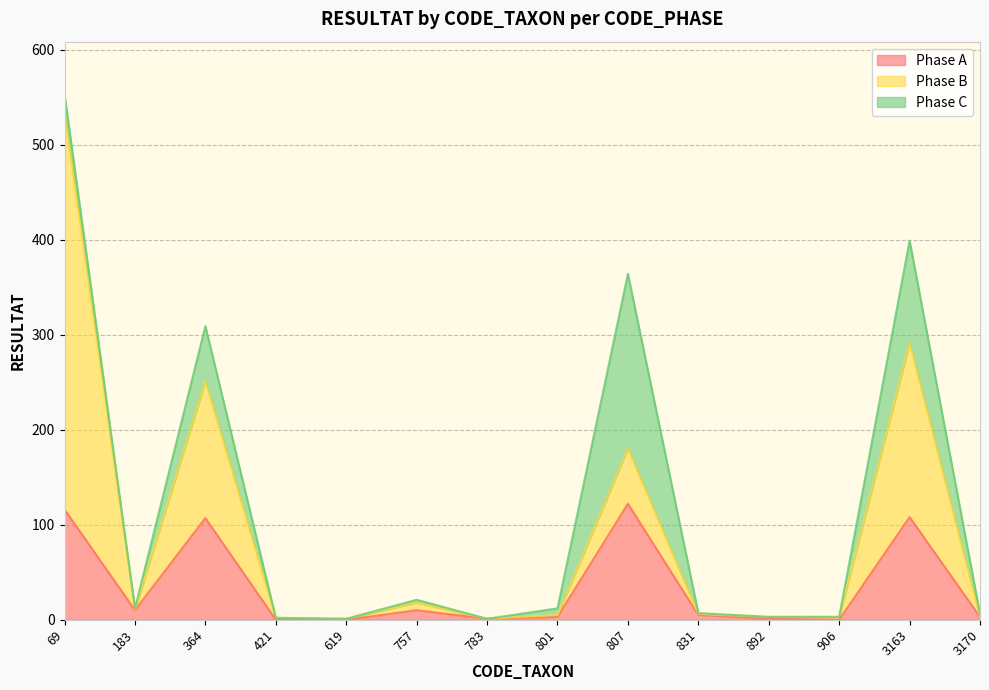

Which series ends up on top after the final intersection of Phase B and Phase C?

Phase C